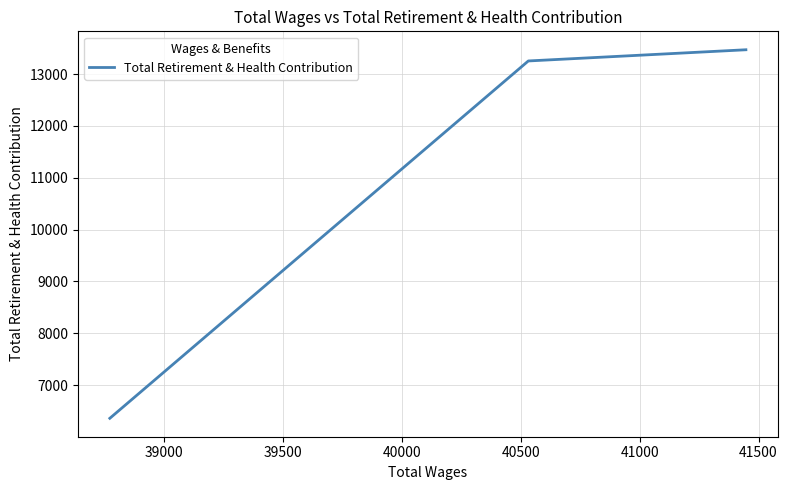

What is the difference between the maximum and minimum values?

7110